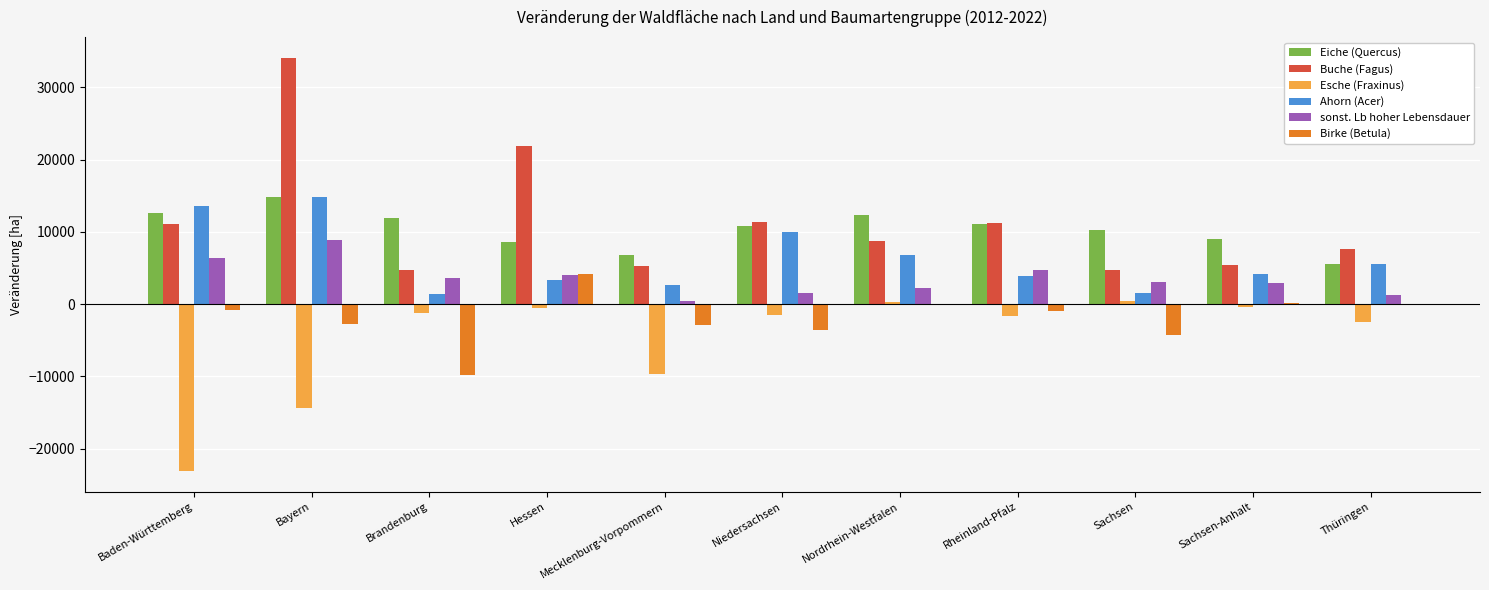

What is the total value across all series at Baden-Württemberg?

19754.1